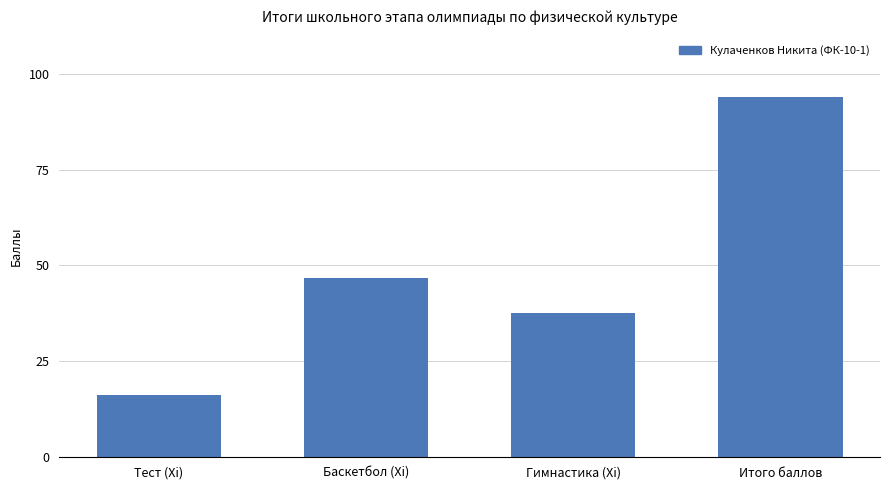

What is the label of the 1st bar from the right?

Итого баллов